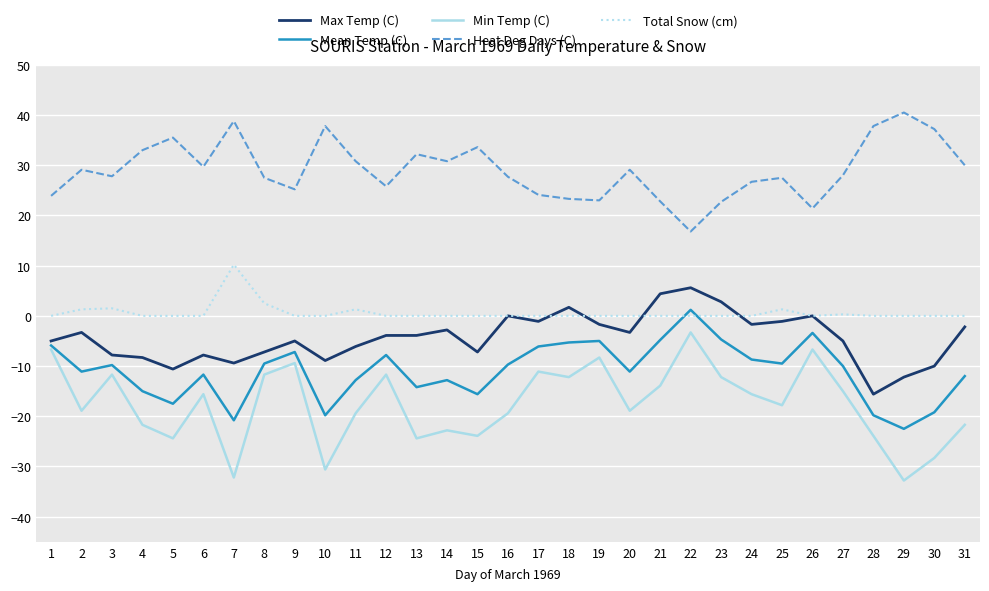

Is this an area chart (filled region under the line)?

No